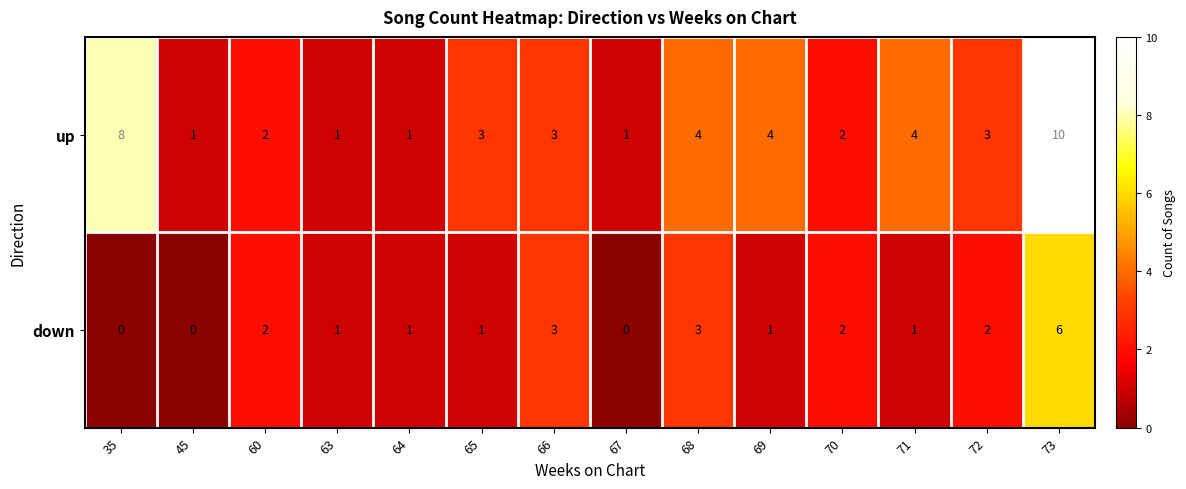

What is the difference between the second highest and minimum values in the up series?

7